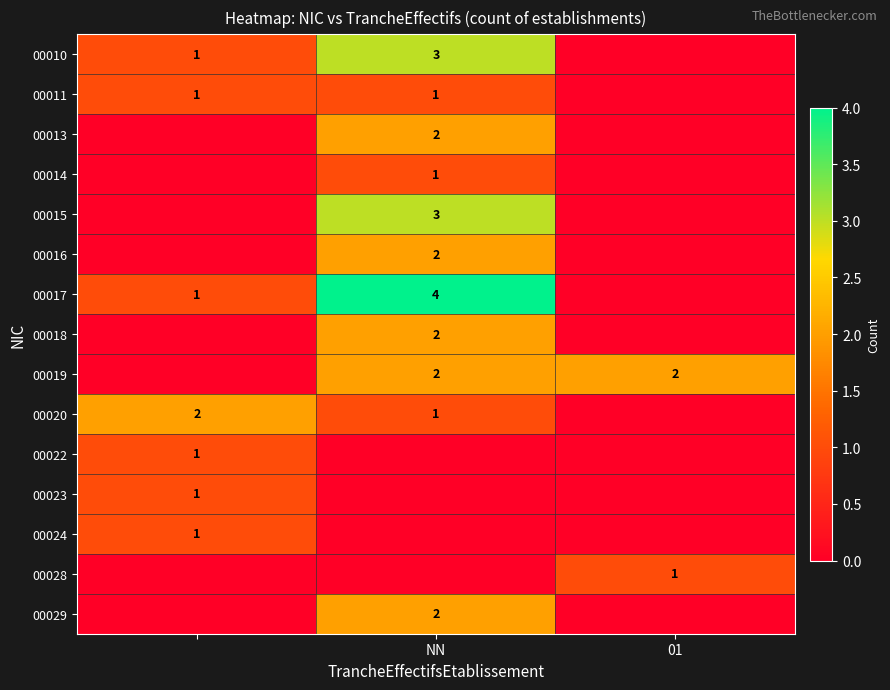

Is it true that 00028 equals 1 at 01?

True